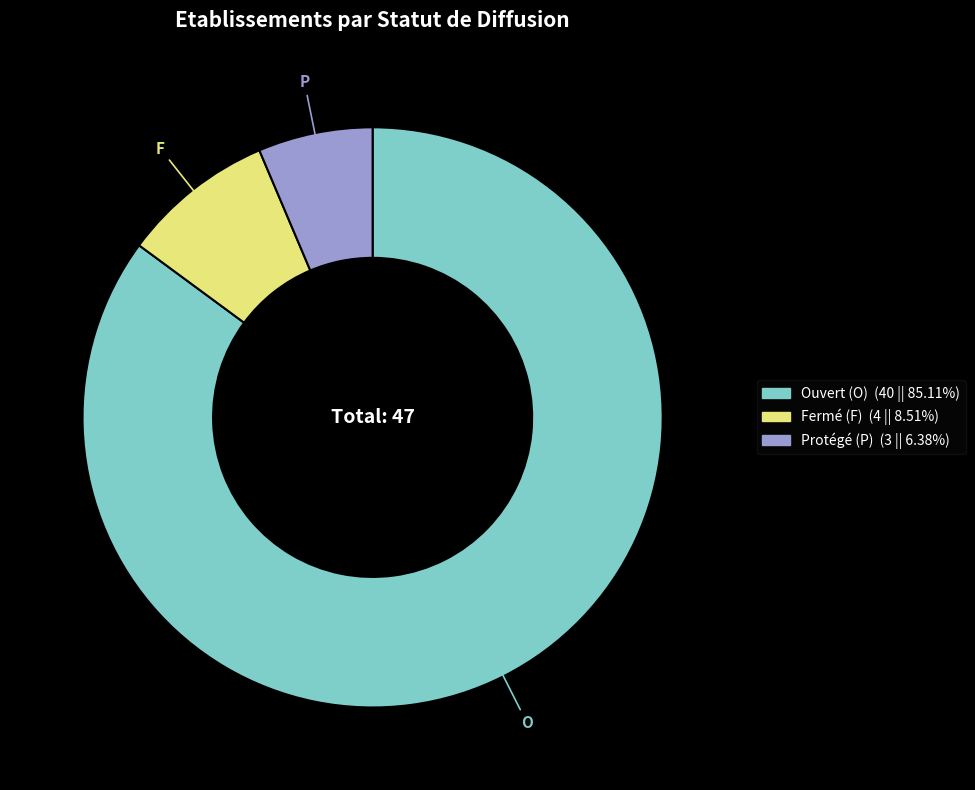

Rank the categories by value from lowest to highest.

P, F, O